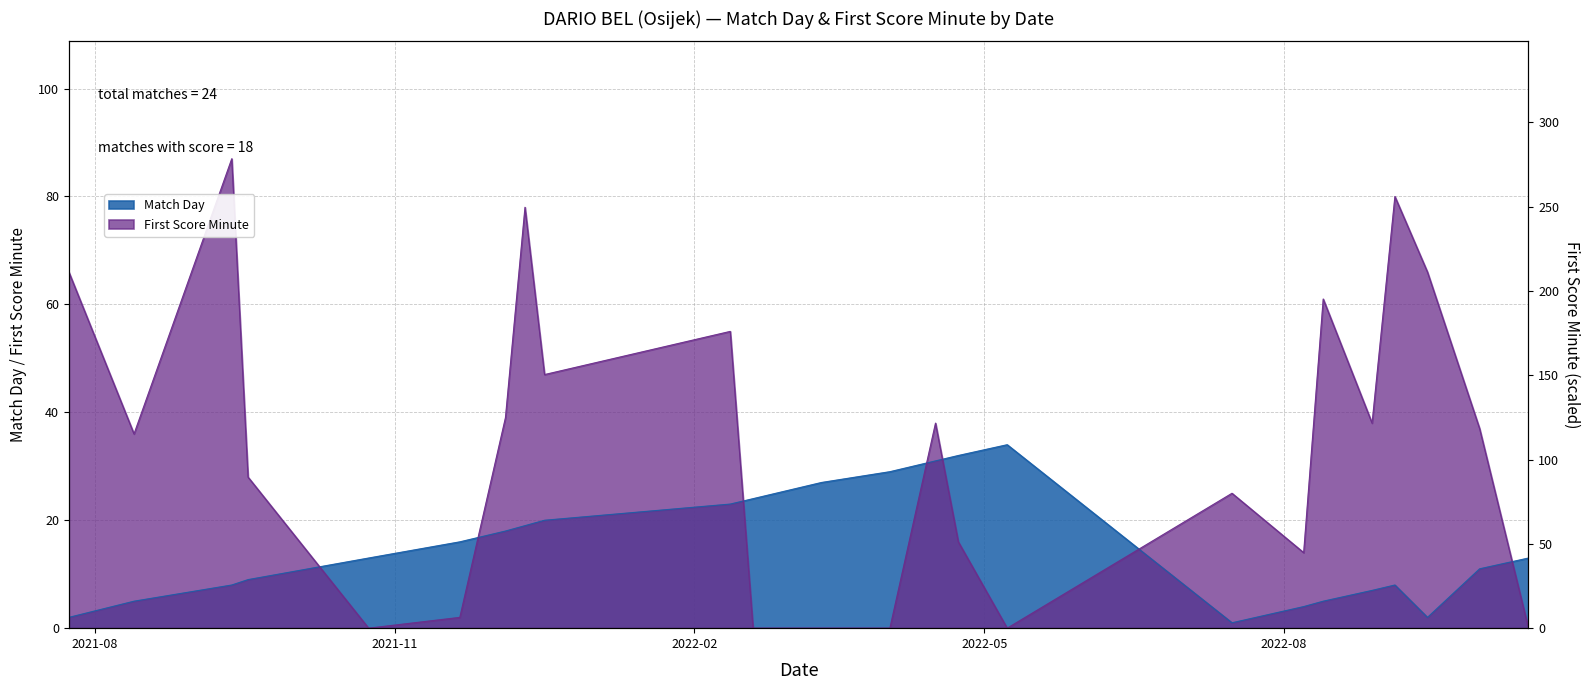

What is the difference between the highest and lowest values at 2021-08-13?

31